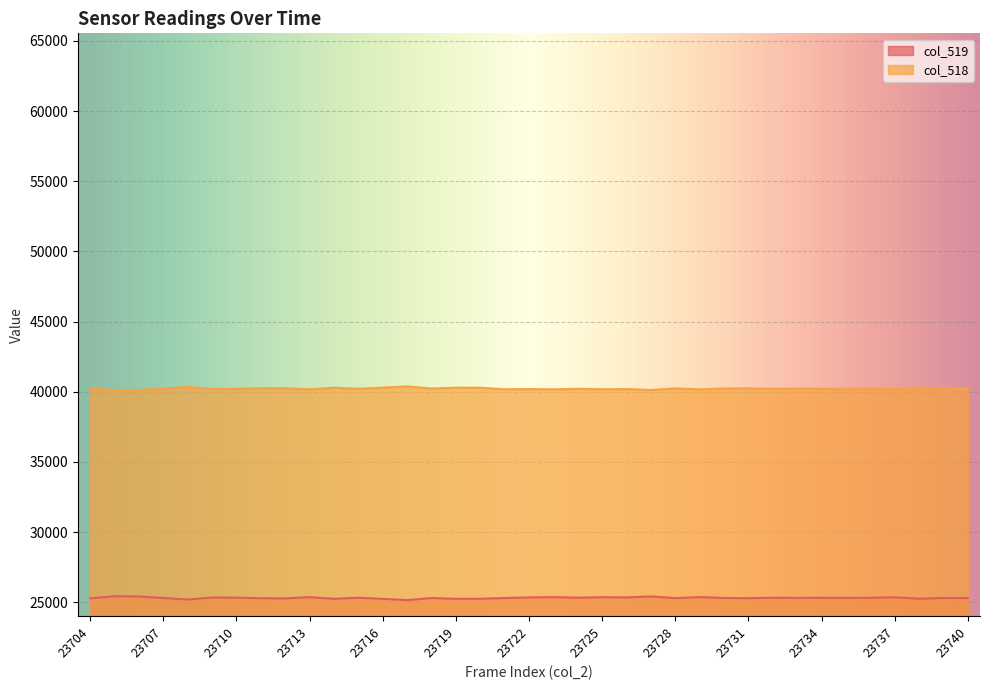

True or false: col_519 has a value of 5429 at 23721.

False